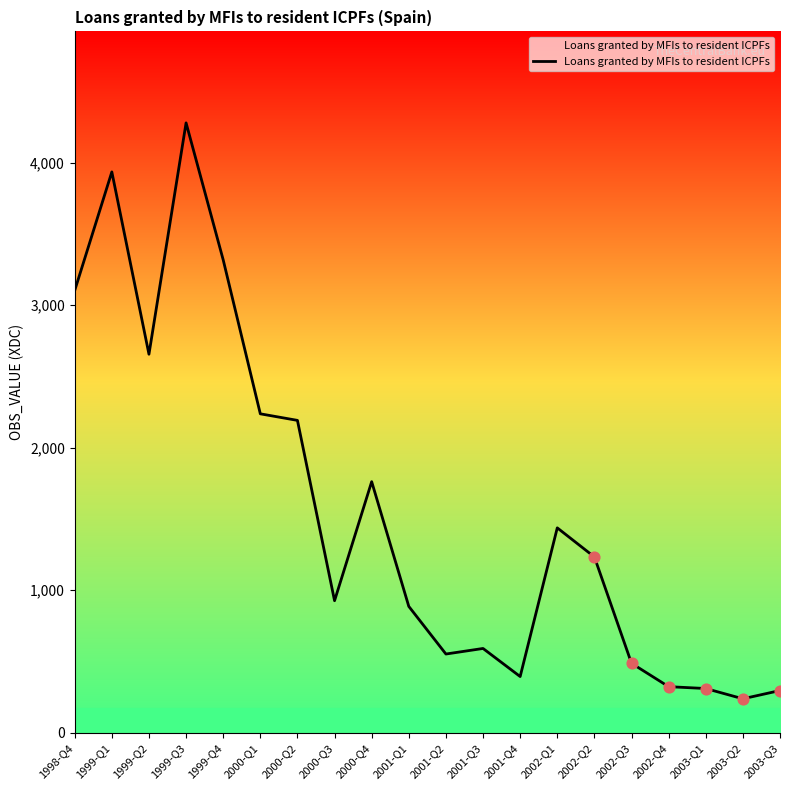

Approximately how many times larger is the value at 2001-Q3 compared to 2000-Q2?

0.3